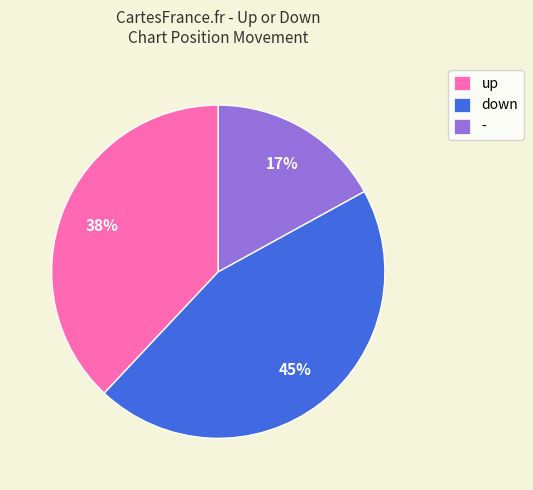

To the nearest percent, what is the combined percentage of up and down?

83%